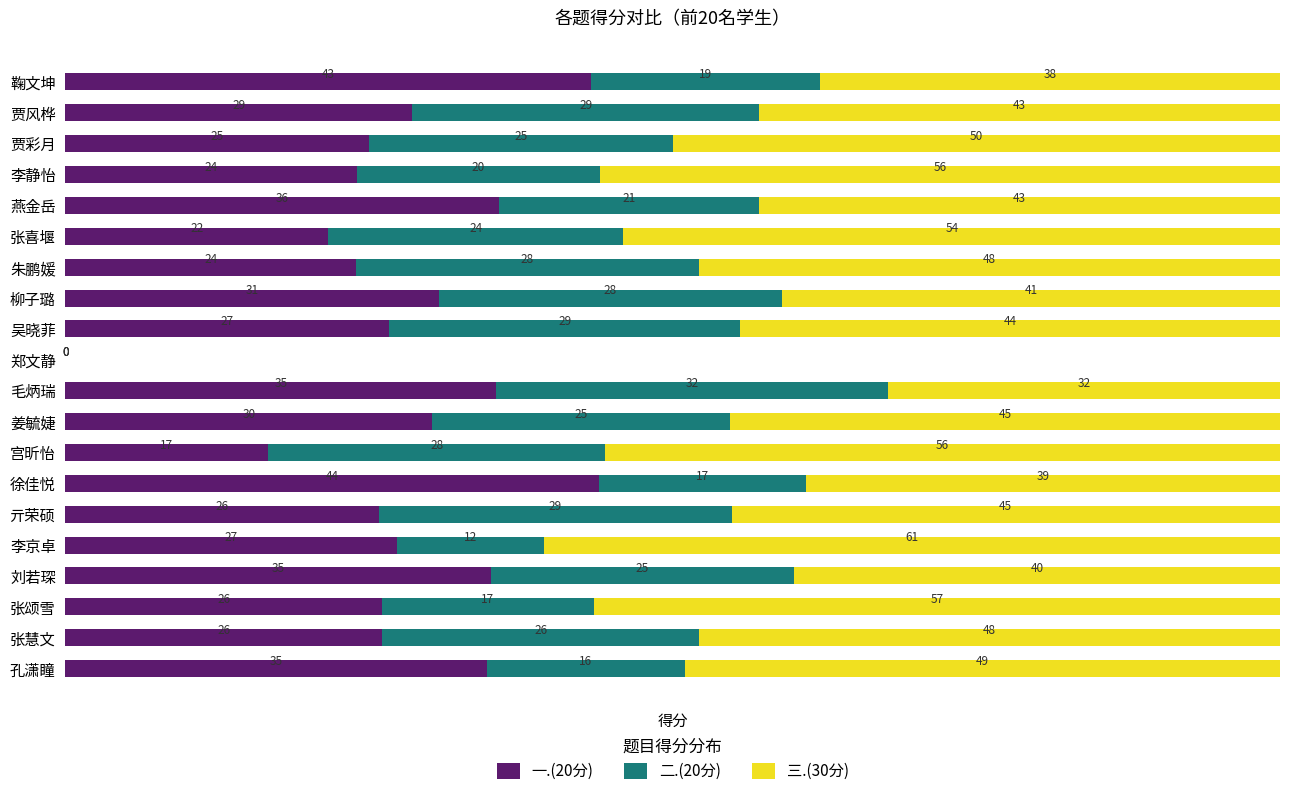

At which label is 一.(20分) closest to 21?

张喜堰